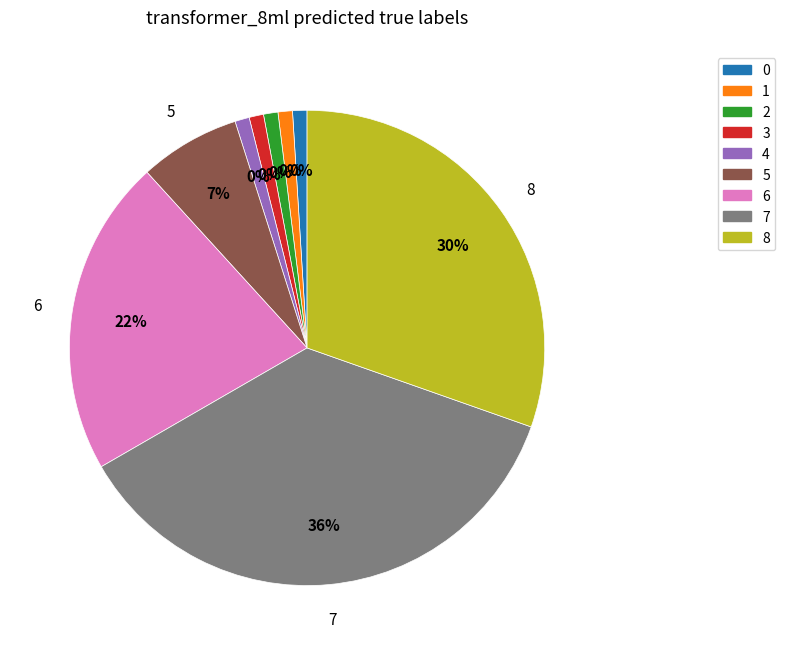

The 0 slice represents 1% of the pie. True or false?

True